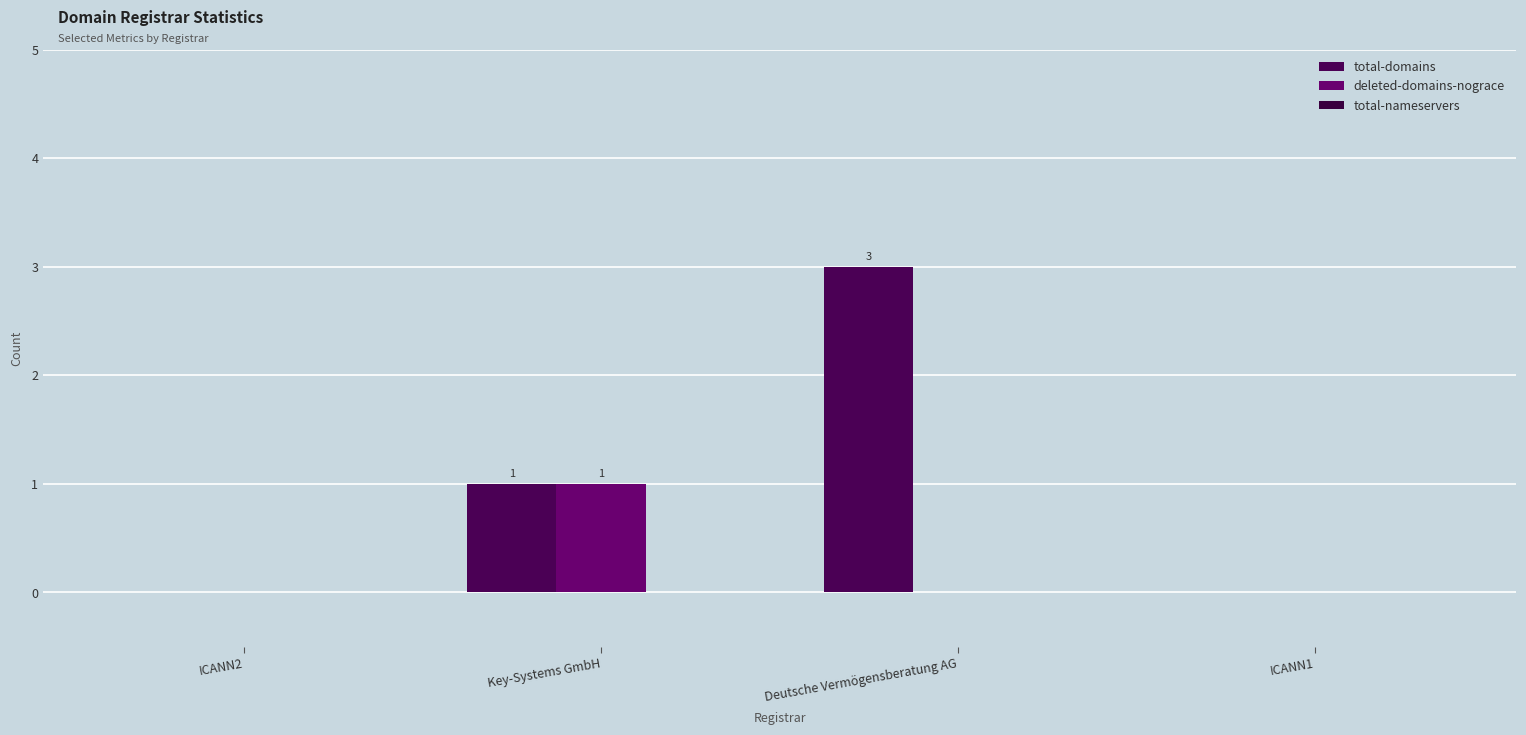

The value of total-domains at Key-Systems GmbH is 1. True or false?

True